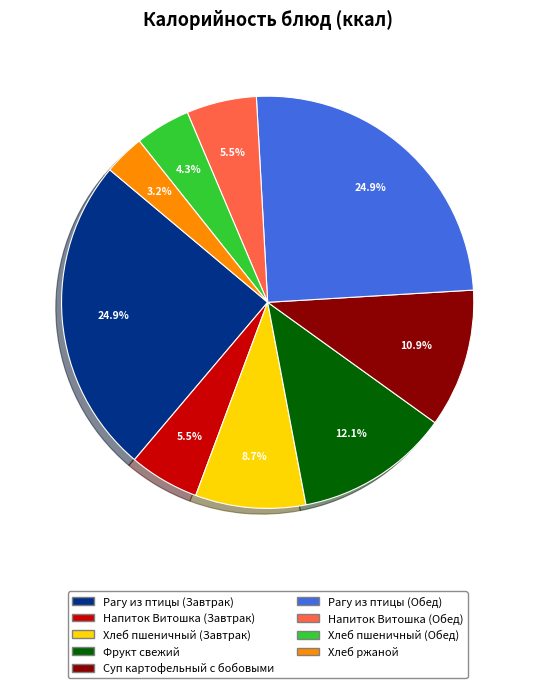

What is the ratio of the value at Хлеб ржаной to the value at Суп картофельный с бобовыми?

0.3